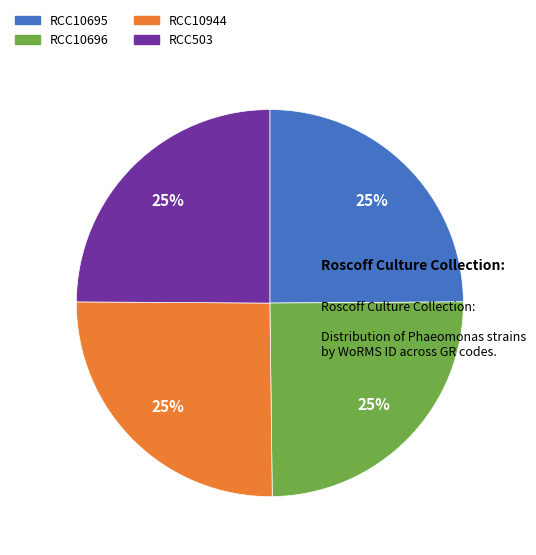

Does RCC503 represent more than half of the total?

No